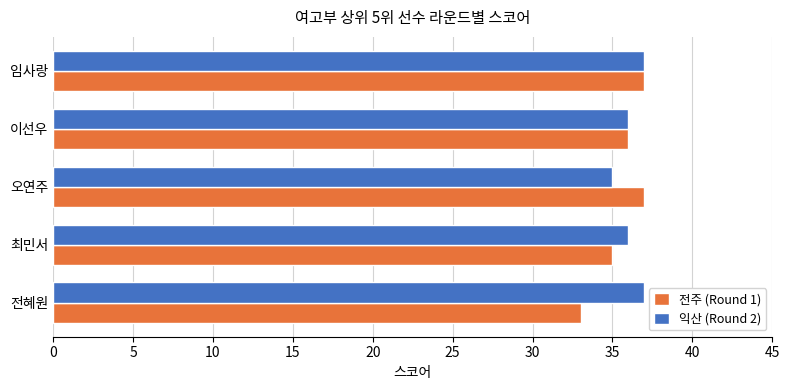

Where is 전주 (Round 1) nearest to the value 35?

최민서